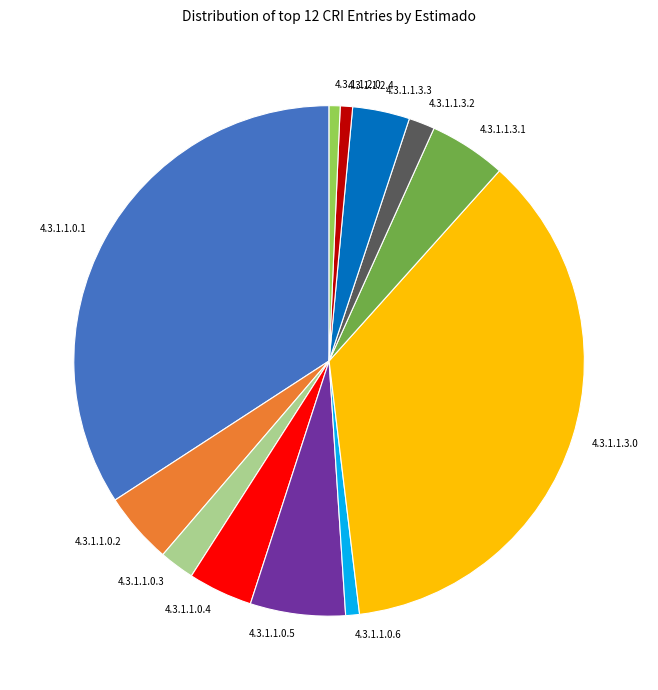

Which slice is the largest?

4.3.1.1.3.0